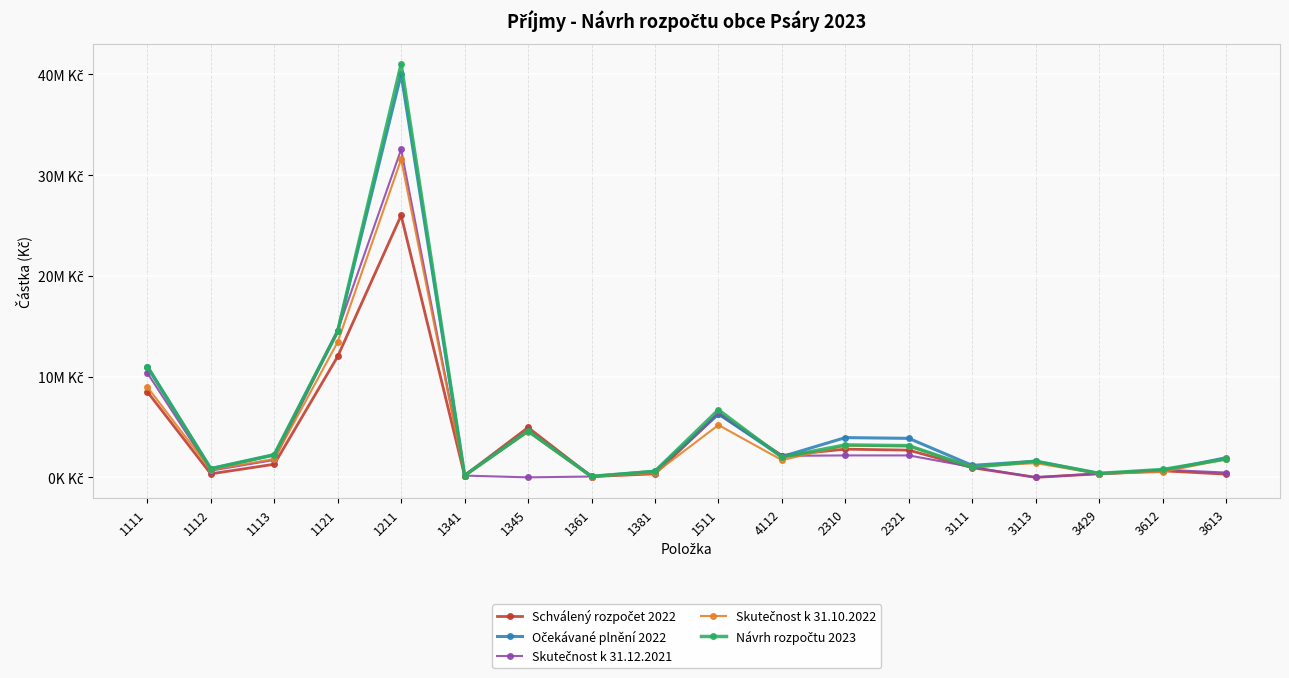

Is this an area chart (filled region under the line)?

No